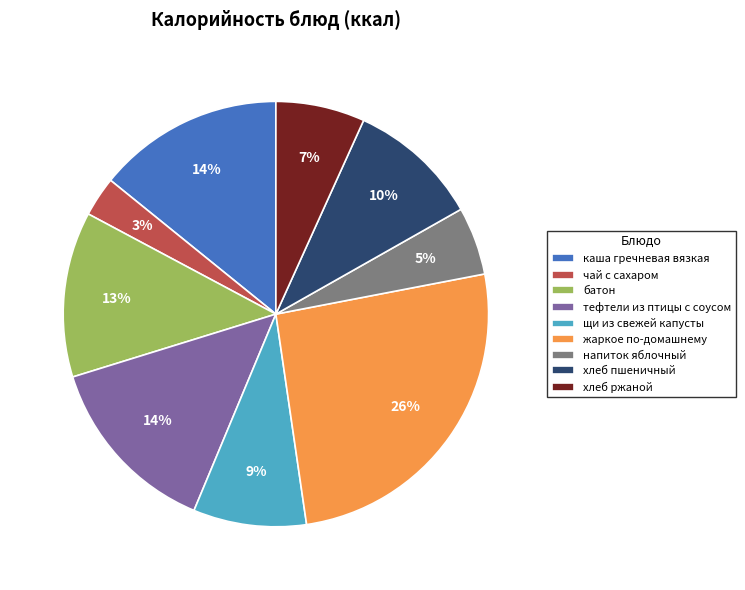

To the nearest percent, what is the average slice percentage?

11%